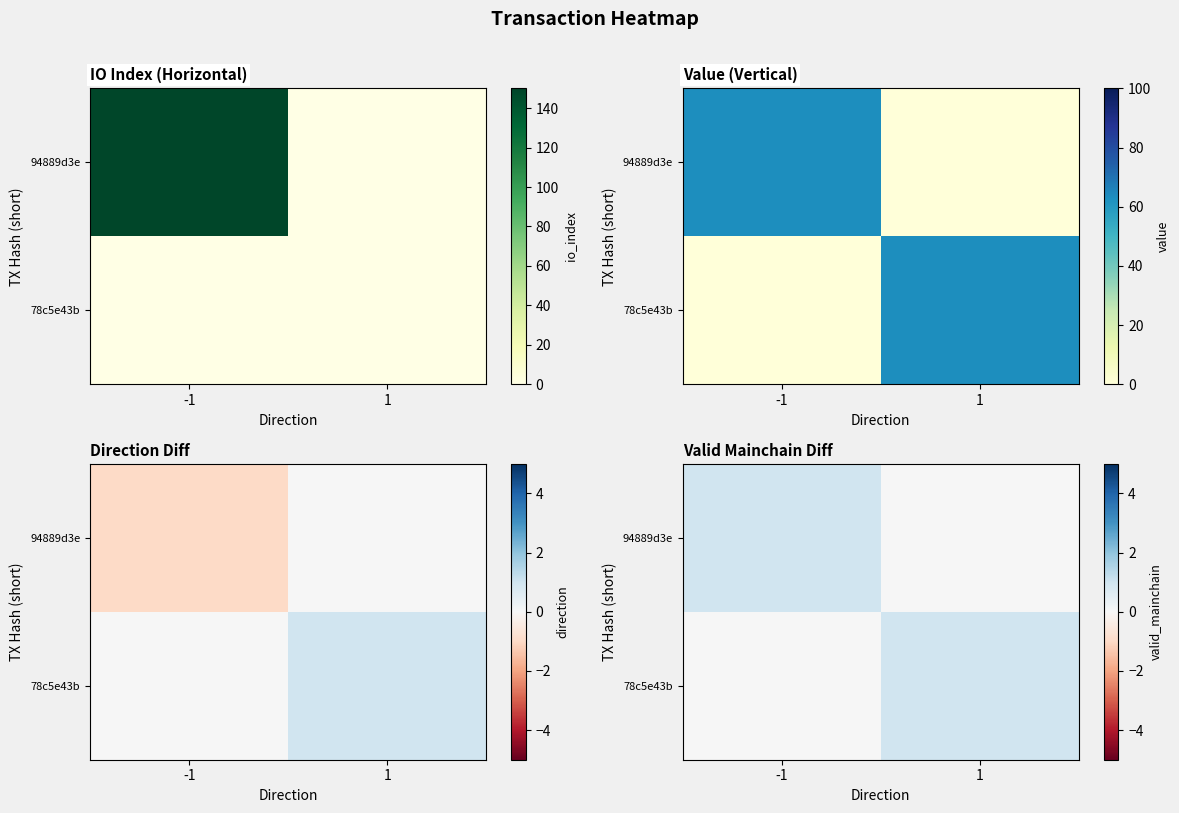

Where is 94889d3e nearest to the value 0?

1